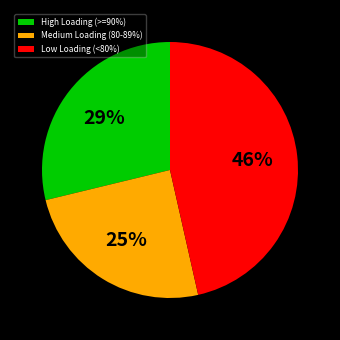

To the nearest percent, what is the combined percentage of High Loading (>=90%) and Low Loading (<80%)?

75%